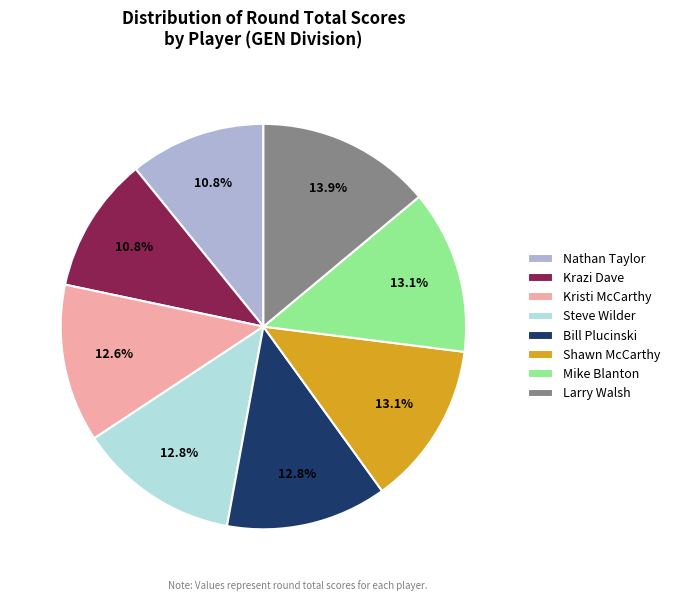

The Krazi Dave slice represents 11% of the pie. True or false?

True